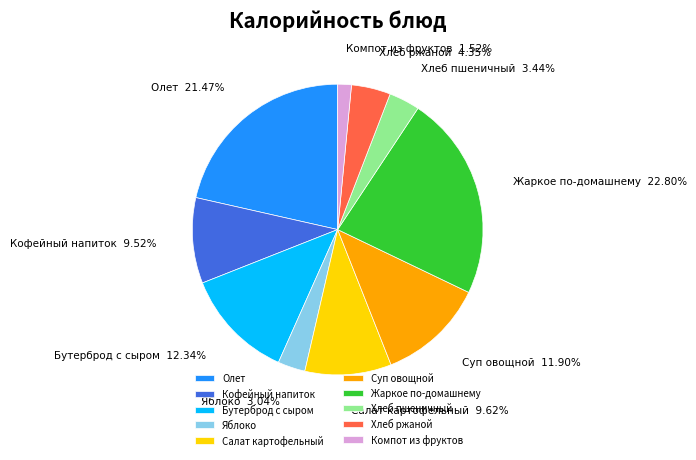

What is the largest slice in the pie chart?

Жаркое по-домашнему